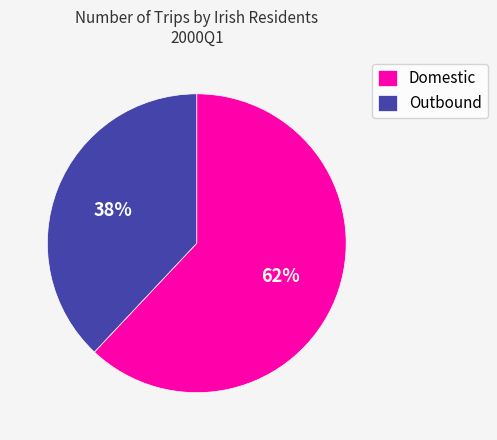

To the nearest percent, what is the average slice percentage?

50%